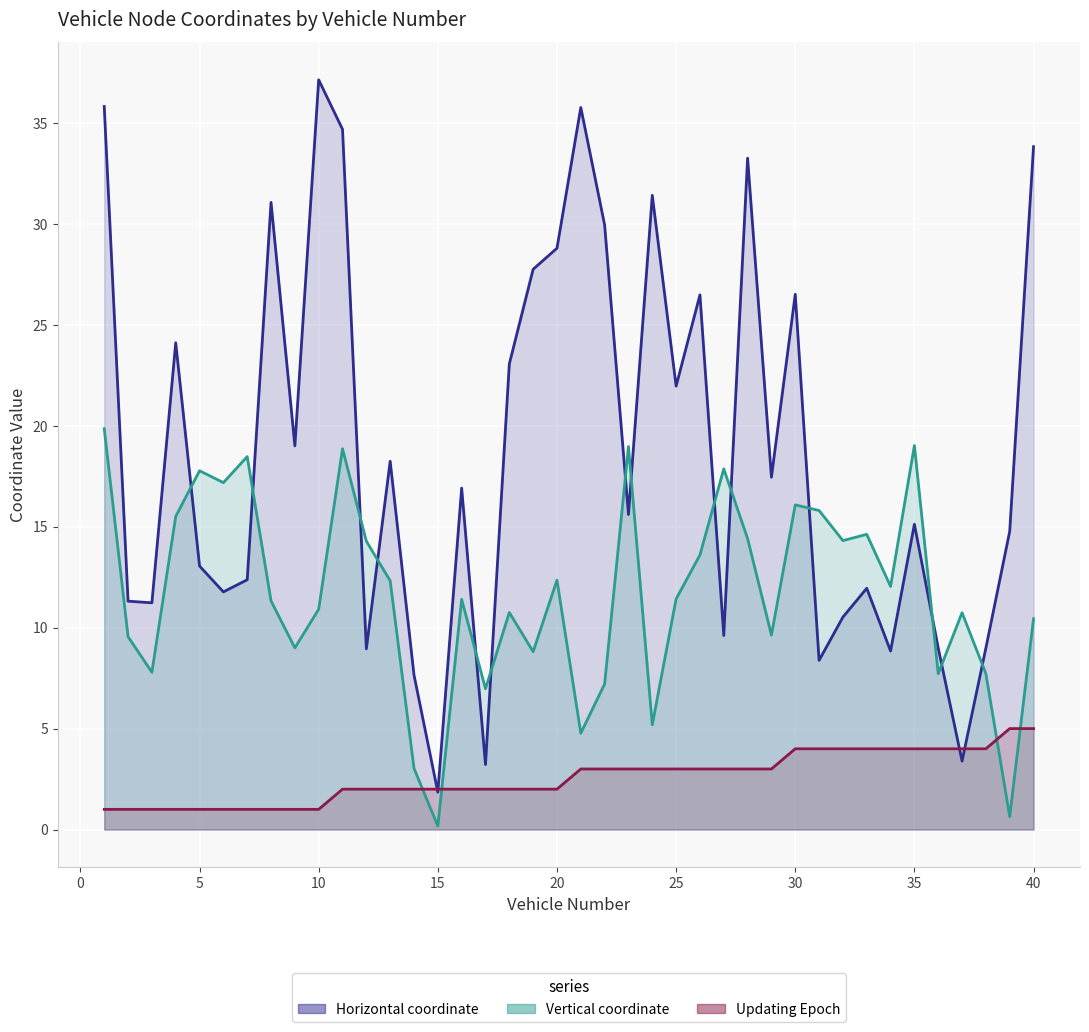

Where does the Horizontal coordinate series first go above 16?

1